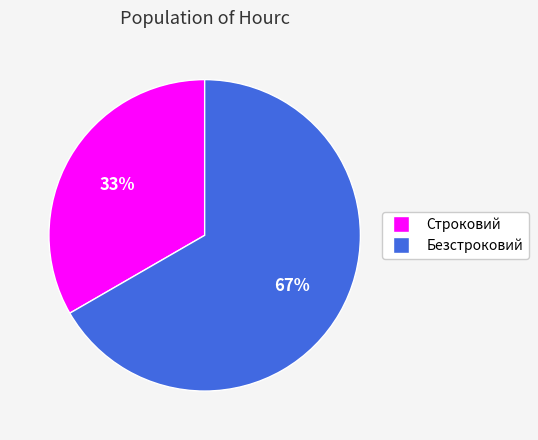

To the nearest percent, what portion does Безстроковий represent?

67%